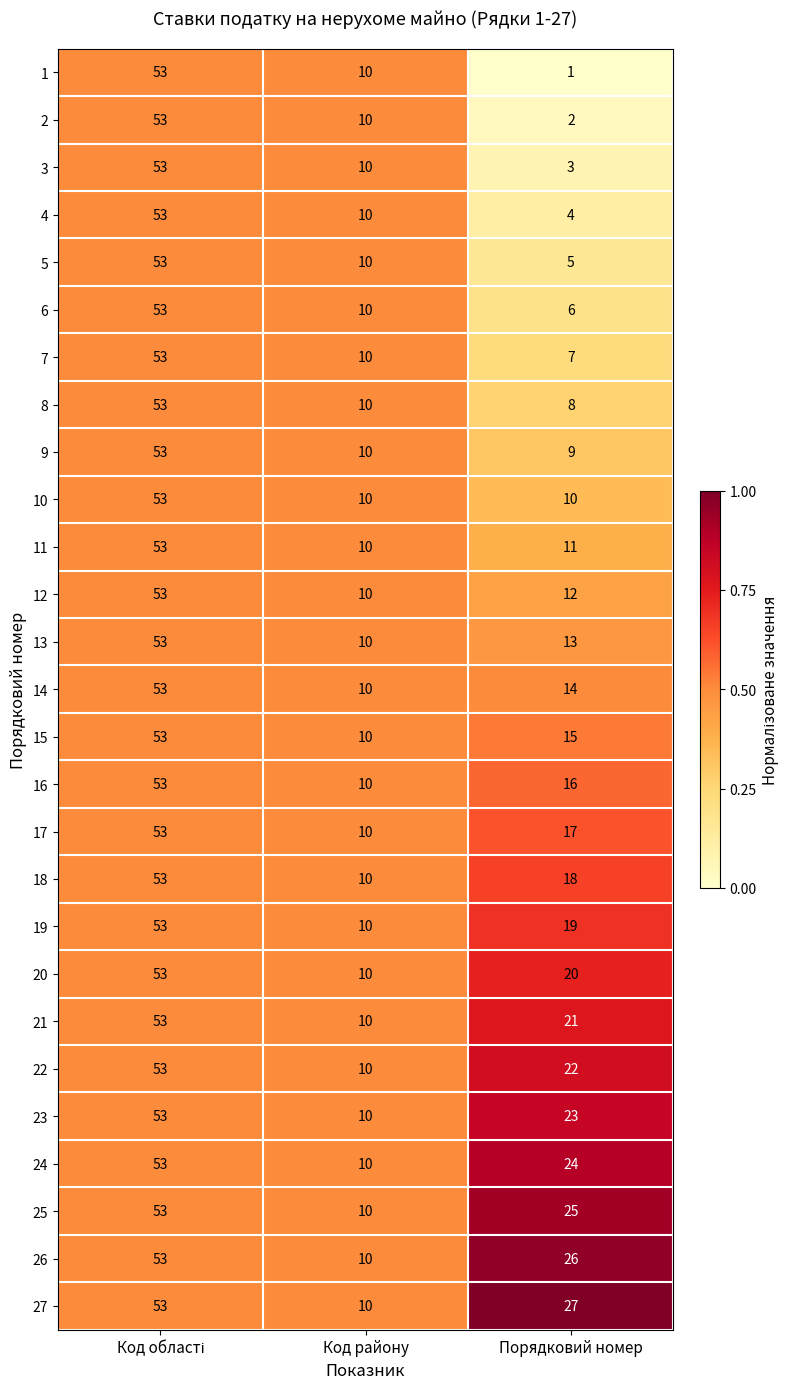

Is the value of 22 at Код району greater than the value of 19 at Порядковий номер?

No